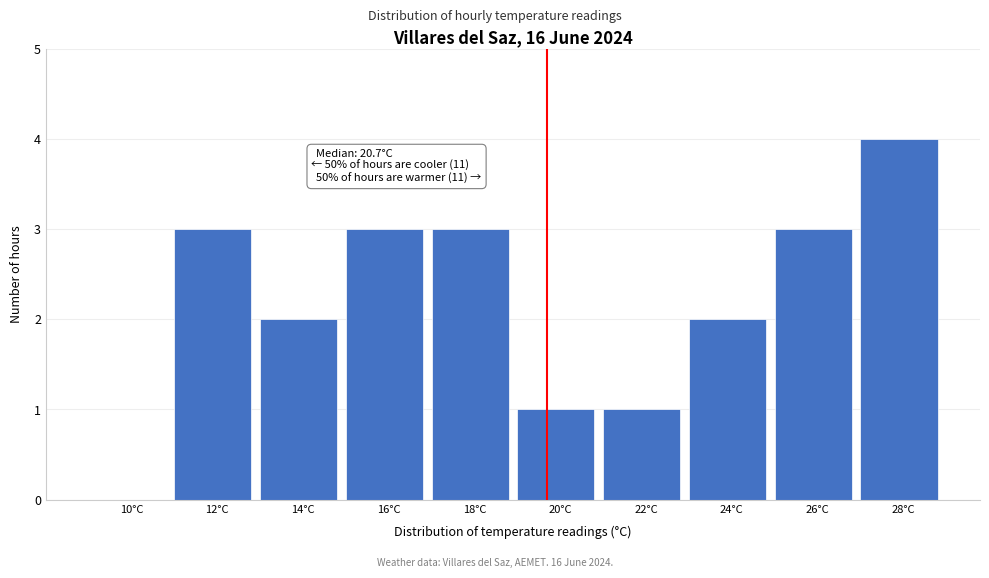

Reading left to right, transcribe all the data shown in this chart.

10°C=0	12°C=3	14°C=2	16°C=3	18°C=3	20°C=1	22°C=1	24°C=2	26°C=3	28°C=4